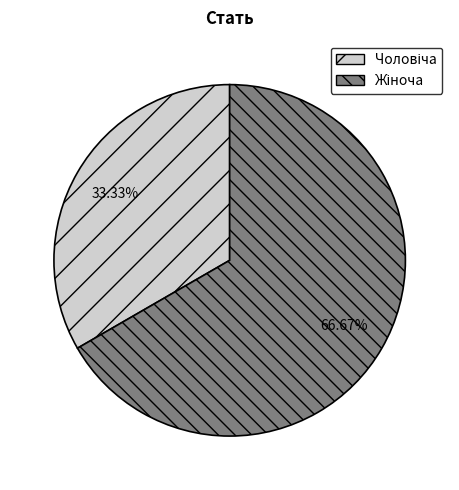

Count the number of slices in the pie.

2